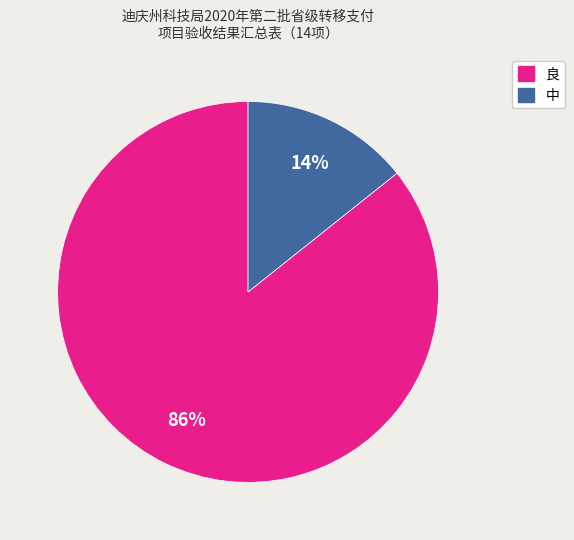

Approximately how many times larger is the value at 中 compared to 良?

0.2